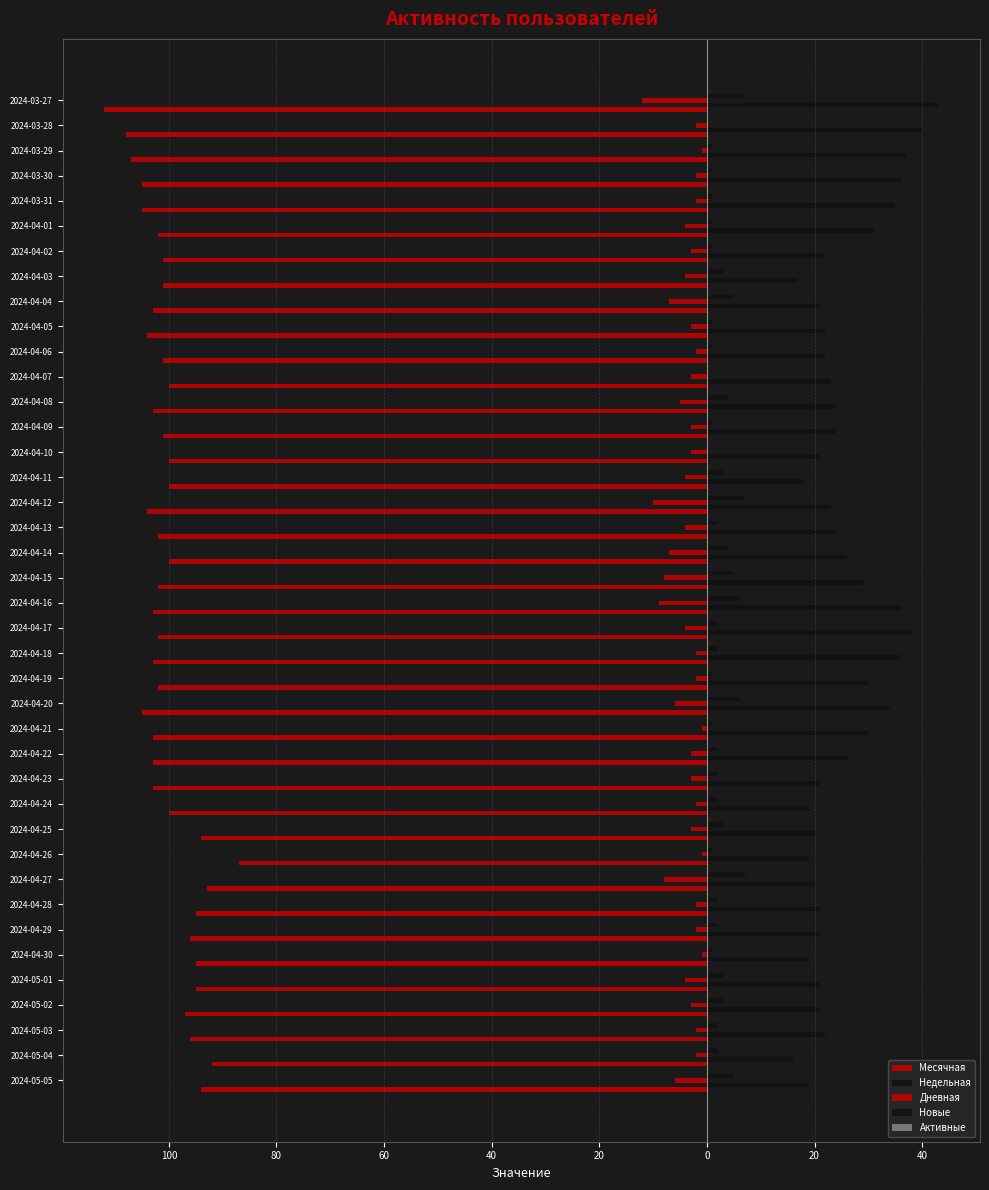

What is the maximum value shown in the chart?

43.0